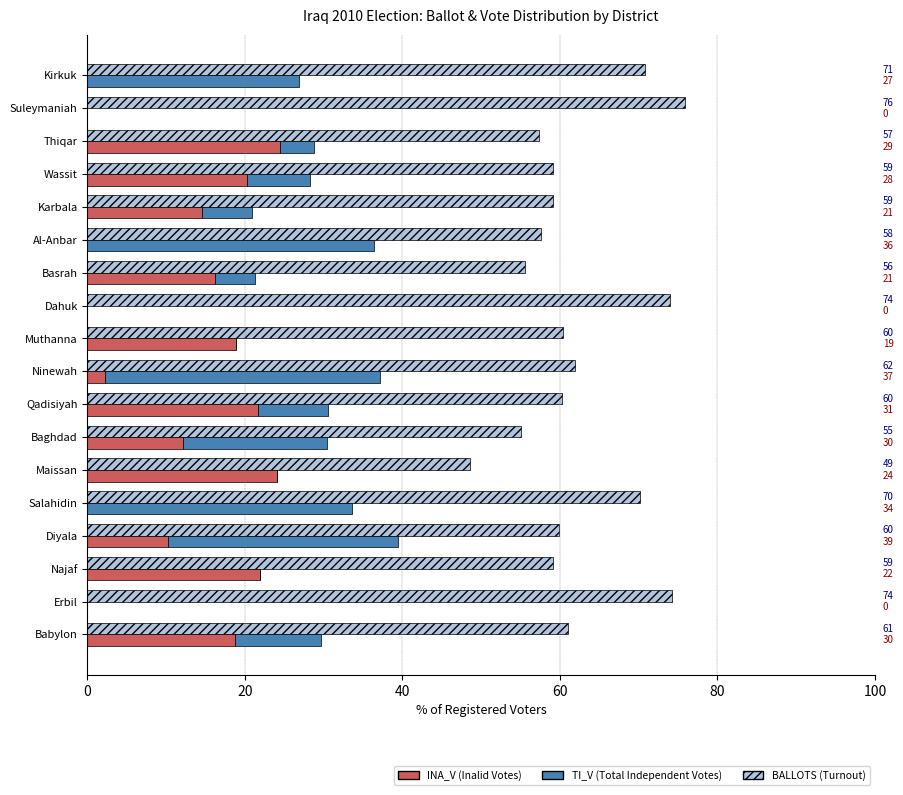

Is it true that TI_V % of Registered equals -22.9 at Dahuk?

False